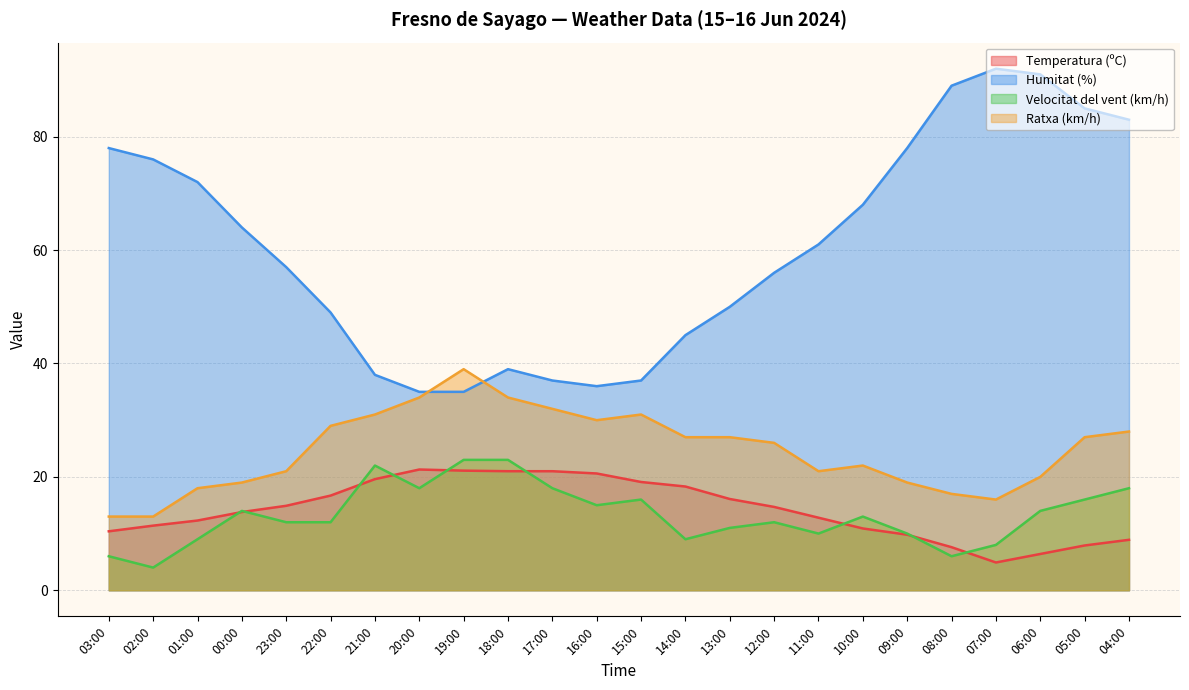

What is the label of the 2nd point from the right?

05:00